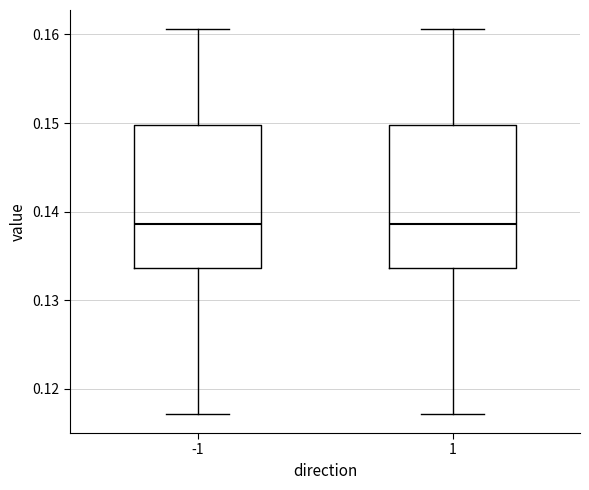

Reading left to right, transcribe this box plot: for each box, give where its median line is, the range the box spans, and where its two whiskers end, as read against the y-axis. The values are not printed on the chart, so give them approximately, as read against the axis.

-1: median 0.139, box 0.134 to 0.150, whiskers 0.117 to 0.161
1: median 0.139, box 0.134 to 0.150, whiskers 0.117 to 0.161